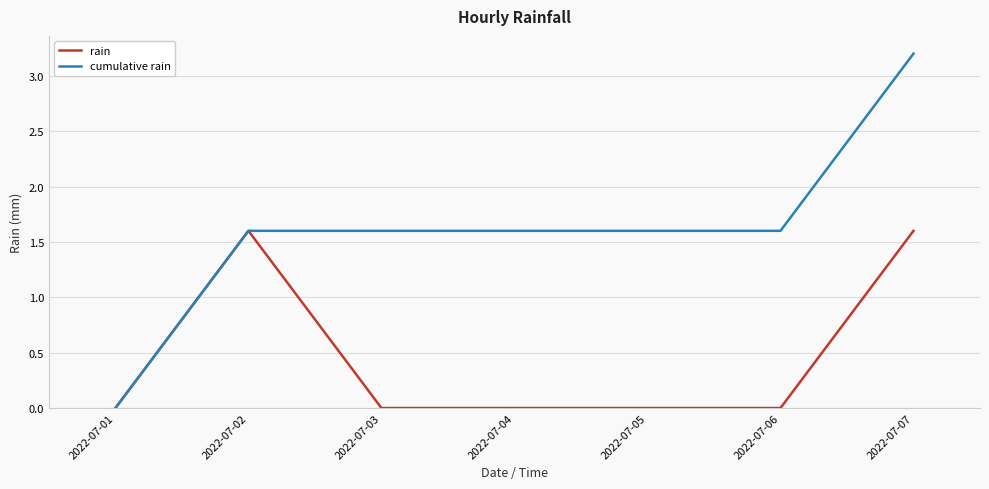

What is the average value of the cumulative rain series?

1.6